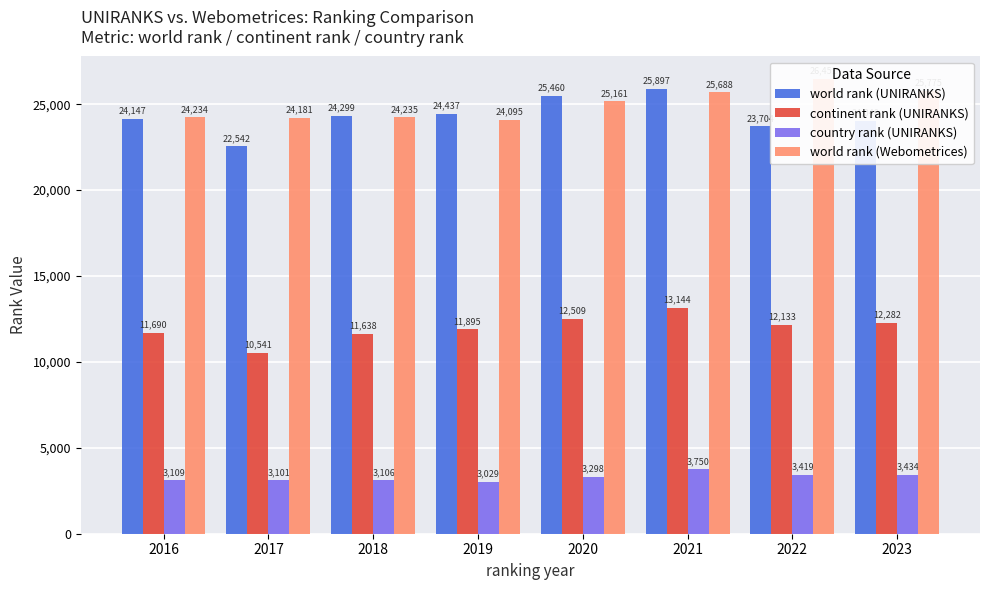

What is the value of the country rank (UNIRANKS) bar at the 5th from the left?

3298